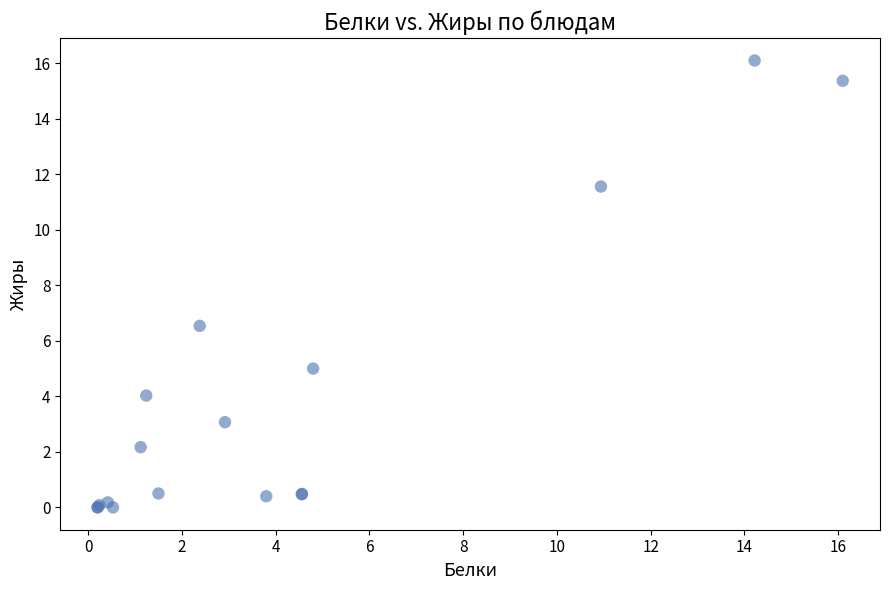

What Y value in the scatter plot is closest to 8?

6.5